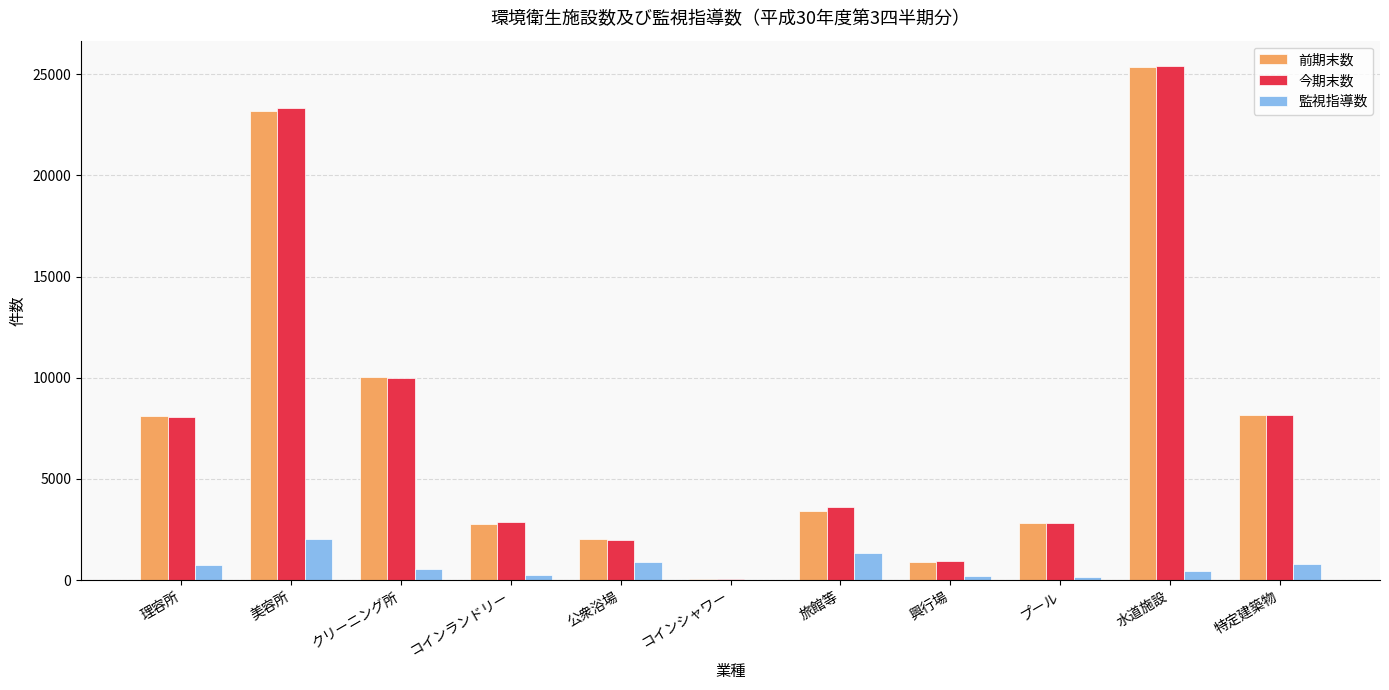

What is the maximum value for 今期末数?

25395